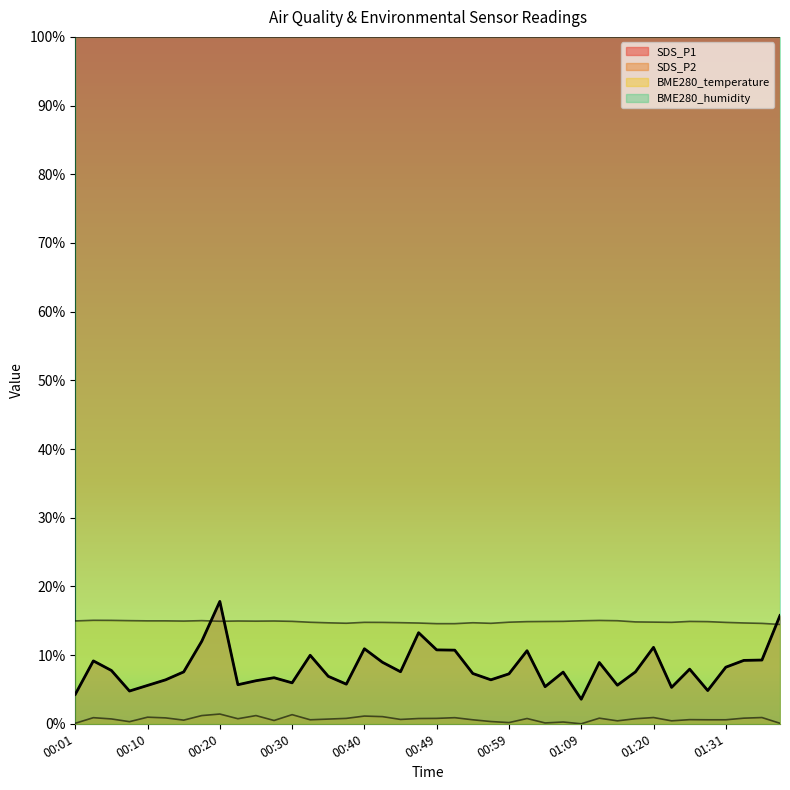

At which category is the sum across all series the highest?

00:20